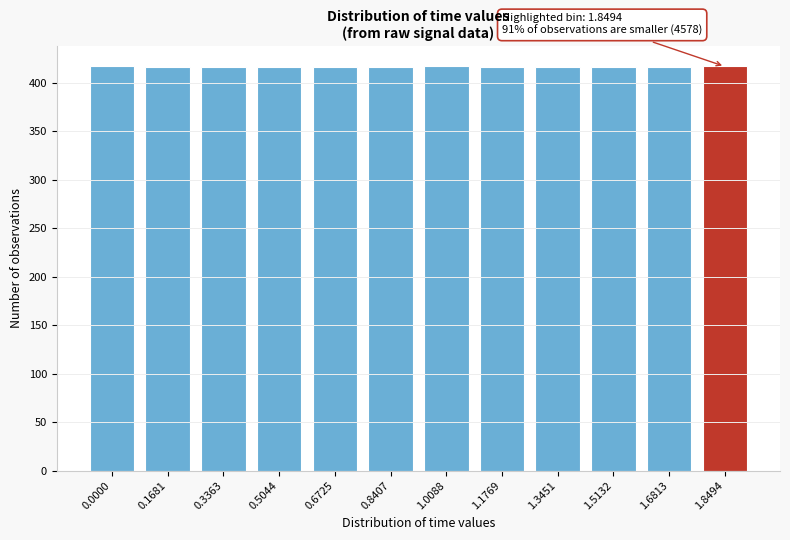

What is the minimum value shown in the chart?

416